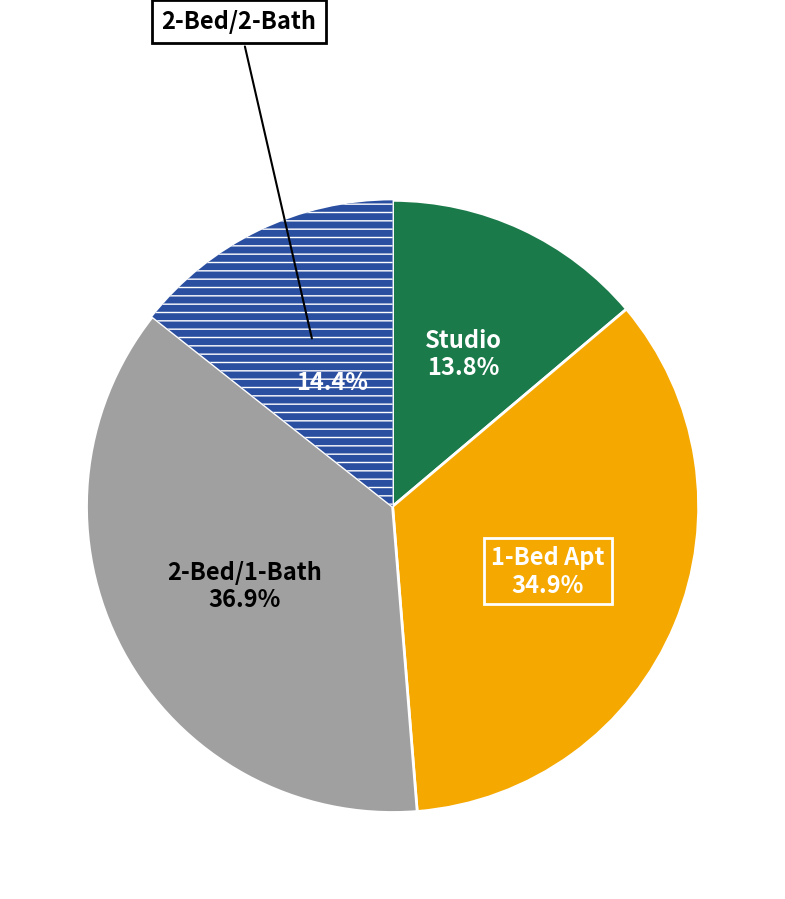

Which category has the biggest portion of the pie?

2-Bed/1-Bath